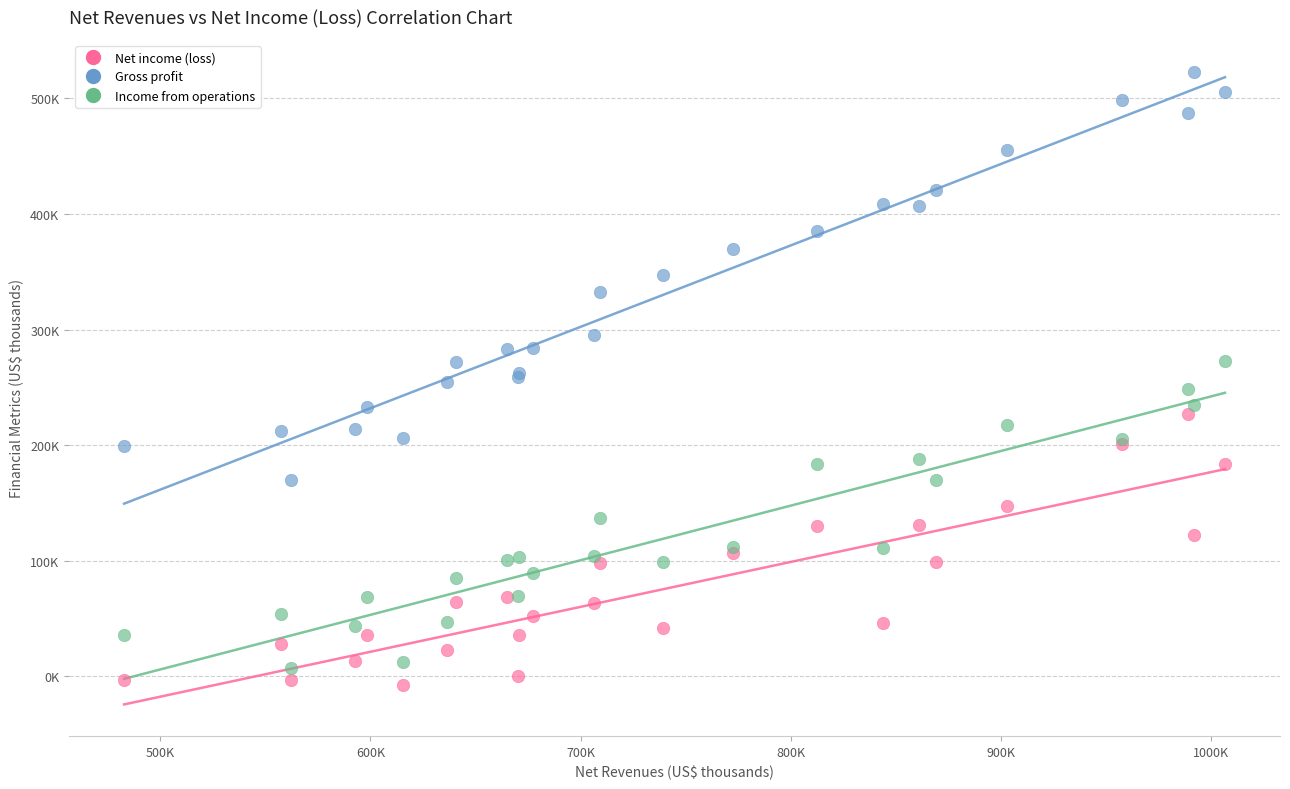

Which series reaches the maximum Y coordinate?

Gross profit